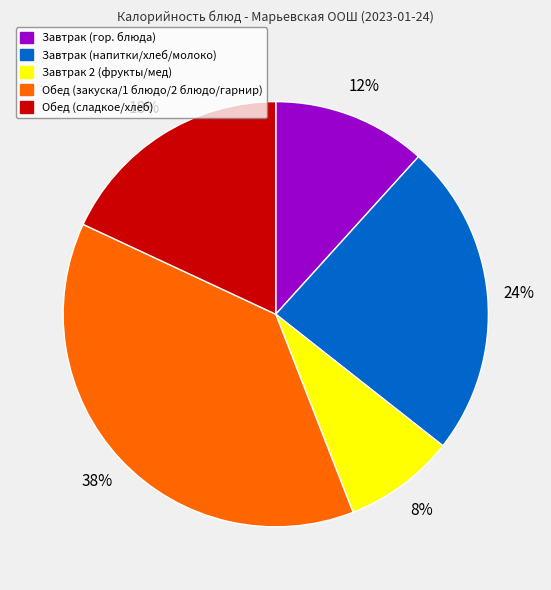

Does any single category account for the majority?

No